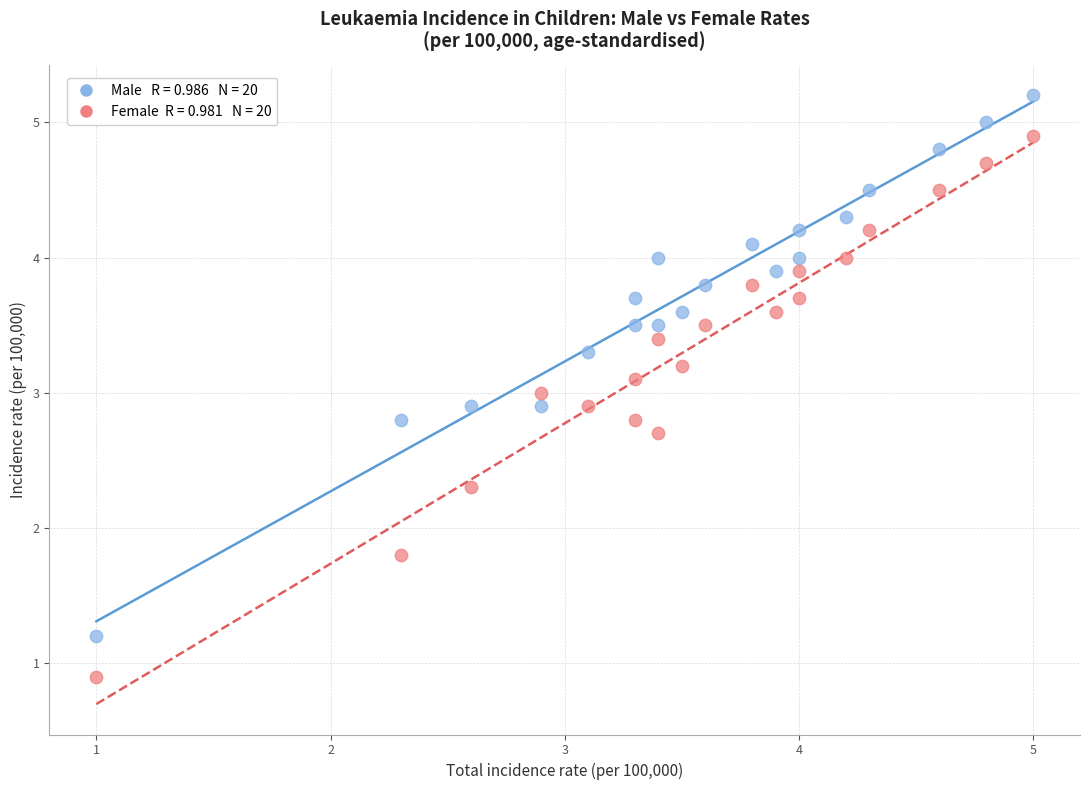

Across all data points, what is the range of X values (max minus min)?

4.0